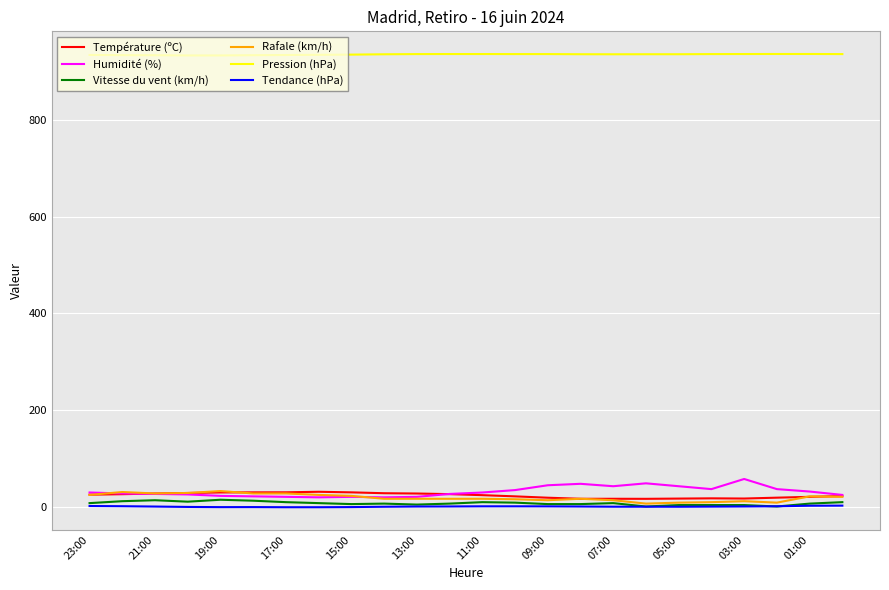

What is the highest value of the Pression (hPa) series?

937.2